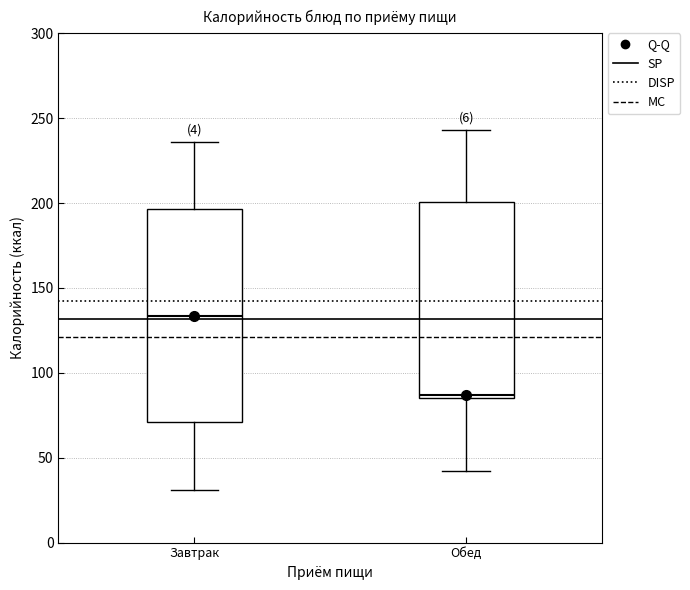

Where is the upper edge of the box for Обед on the y-axis? The values are not printed on the chart, so give them approximately, as read against the axis.

200